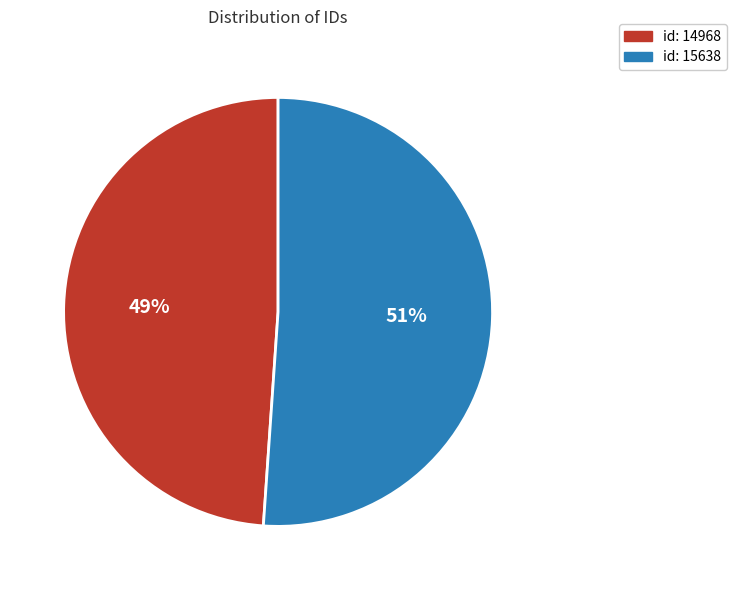

The id: 14968 slice represents 49% of the pie. True or false?

True